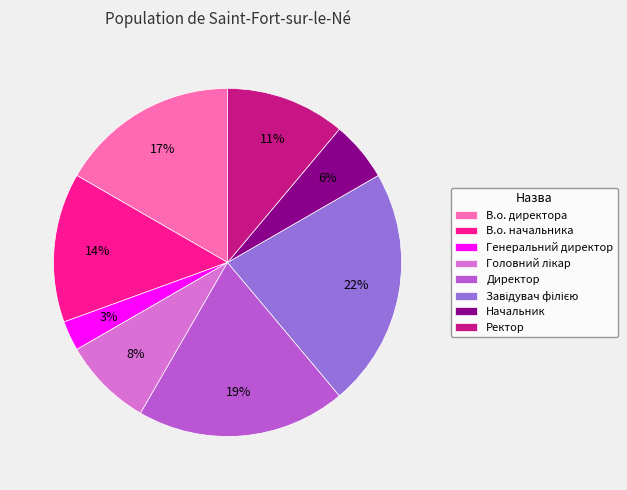

Is the sum of В.о. директора and Ректор greater than half?

No